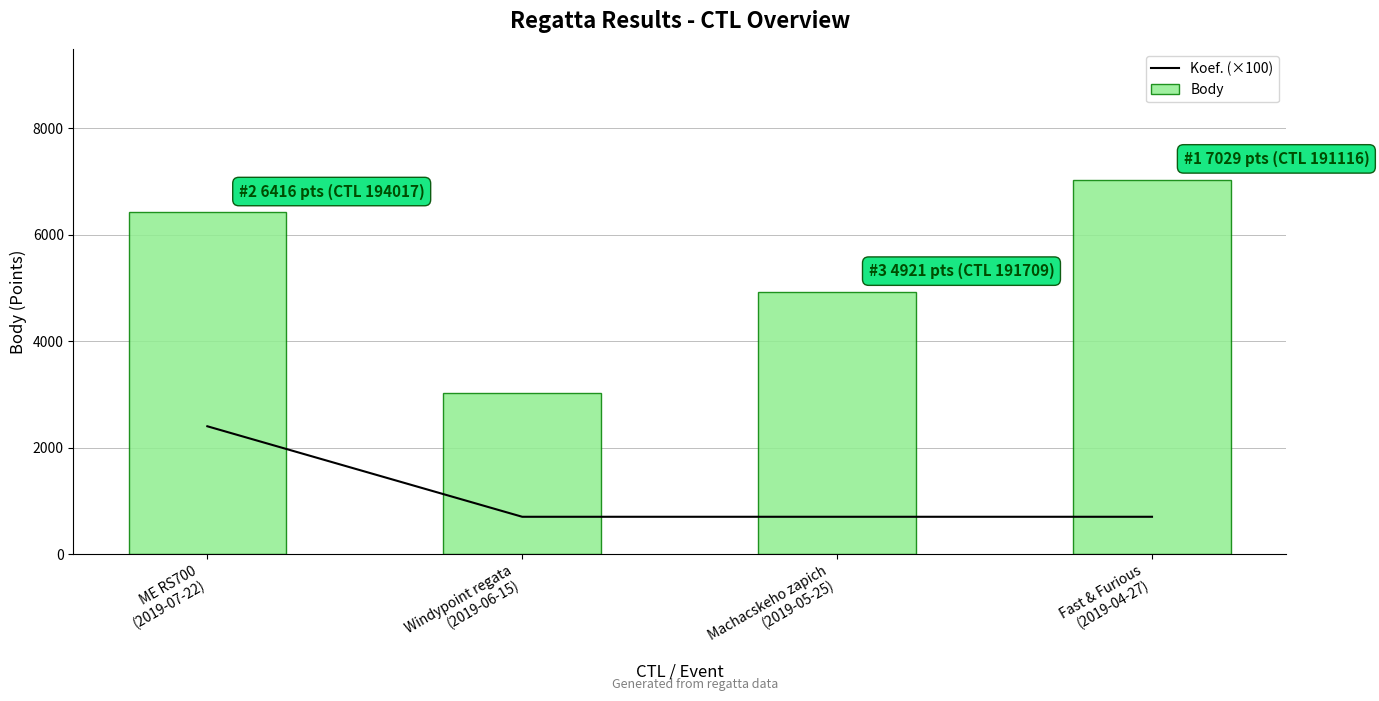

The value of Koef. (×100) at ME RS700
(2019-07-22) is 2400. True or false?

True